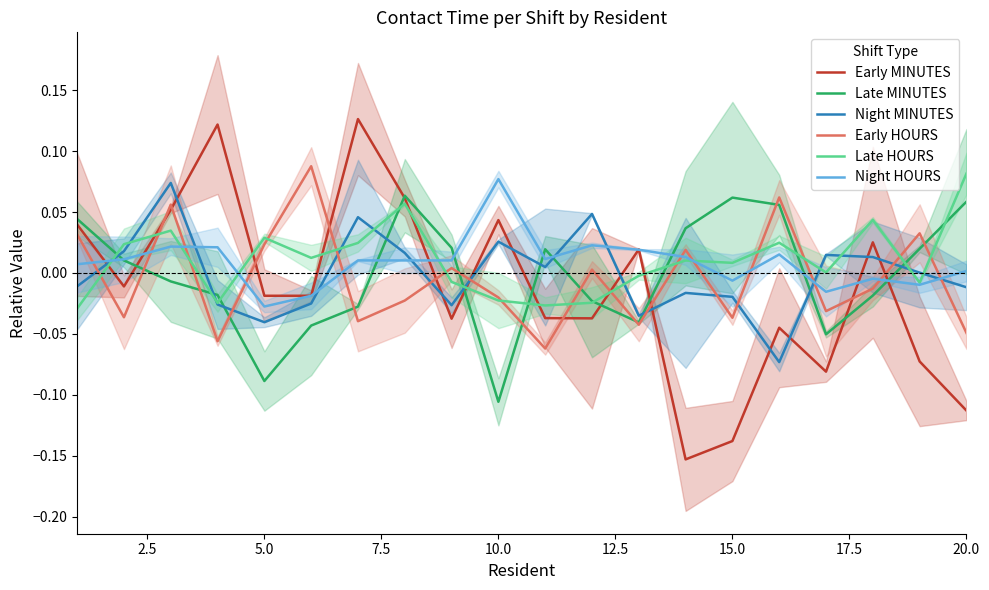

Does the chart display data point markers on the line(s)?

No